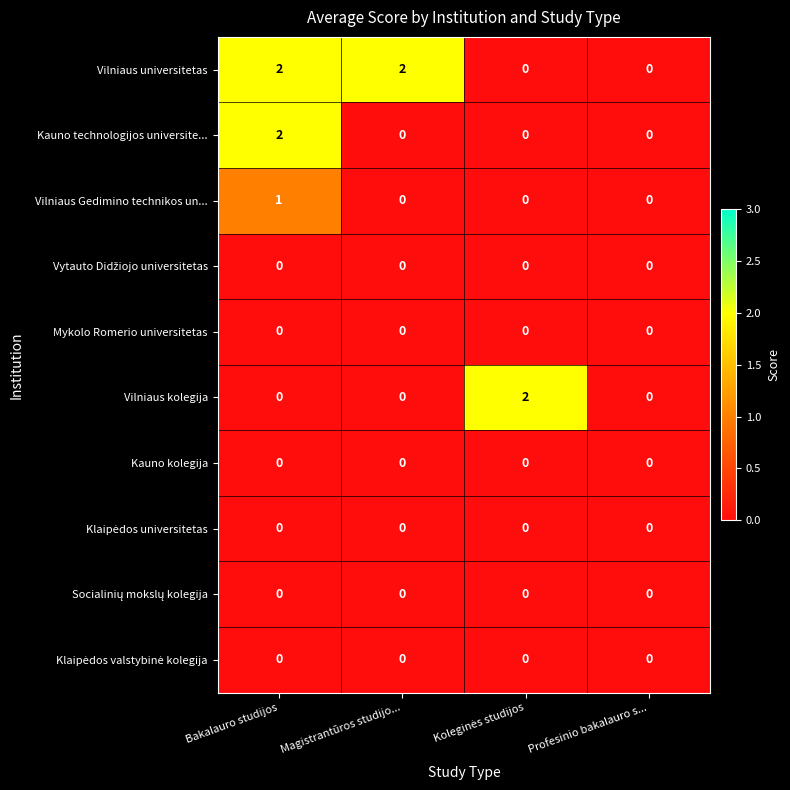

True or false: Vilniaus Gedimino technikos un... has a value of 0 at Magistrantūros studijo....

True